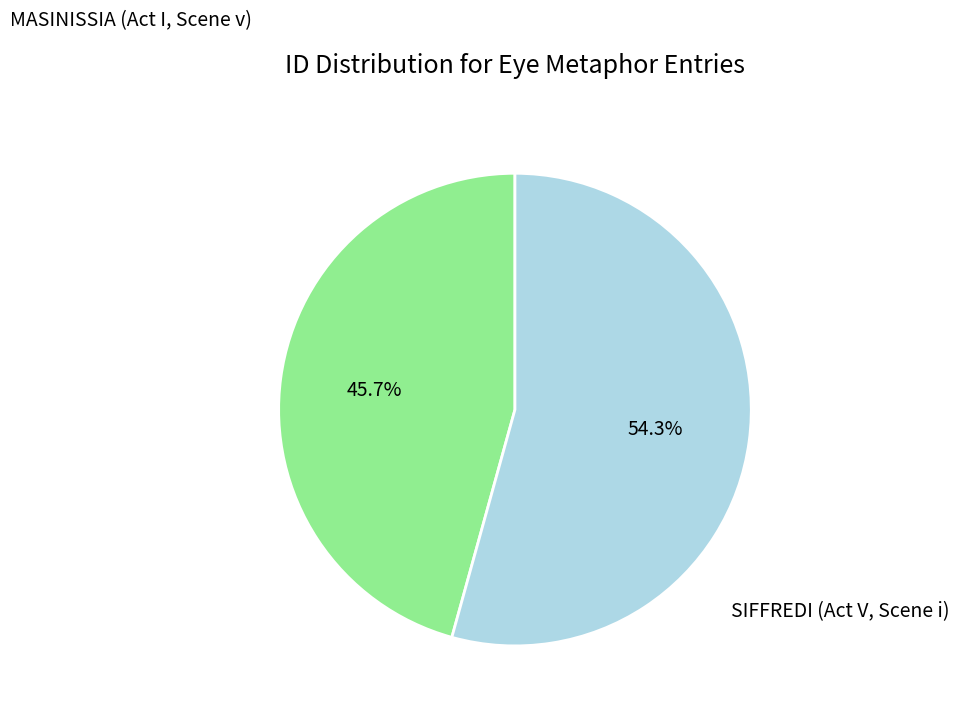

Is there any slice that represents more than half of the pie?

Yes